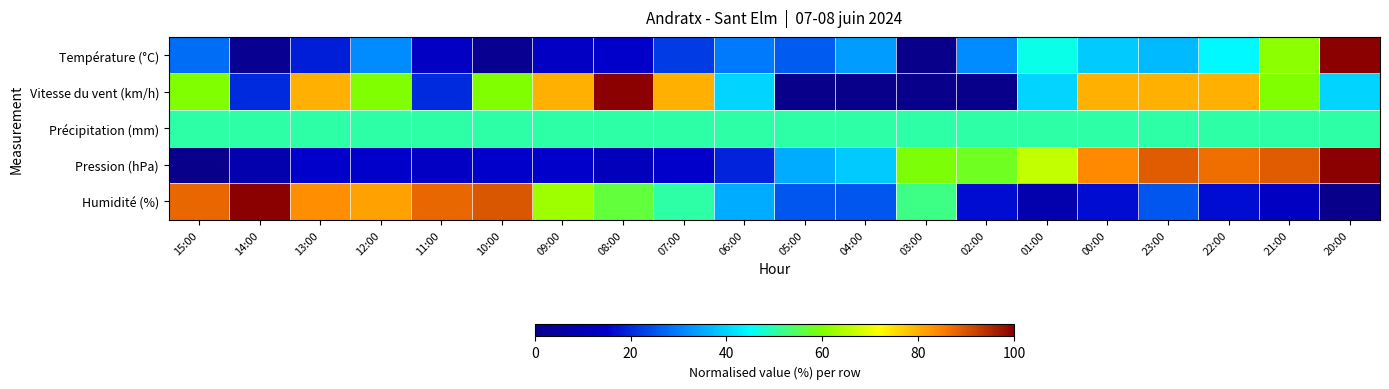

At 07:00, list the series in order from smallest to largest.

Pression (hPa), Température (°C), Précipitation (mm), Humidité (%), Vitesse du vent (km/h)